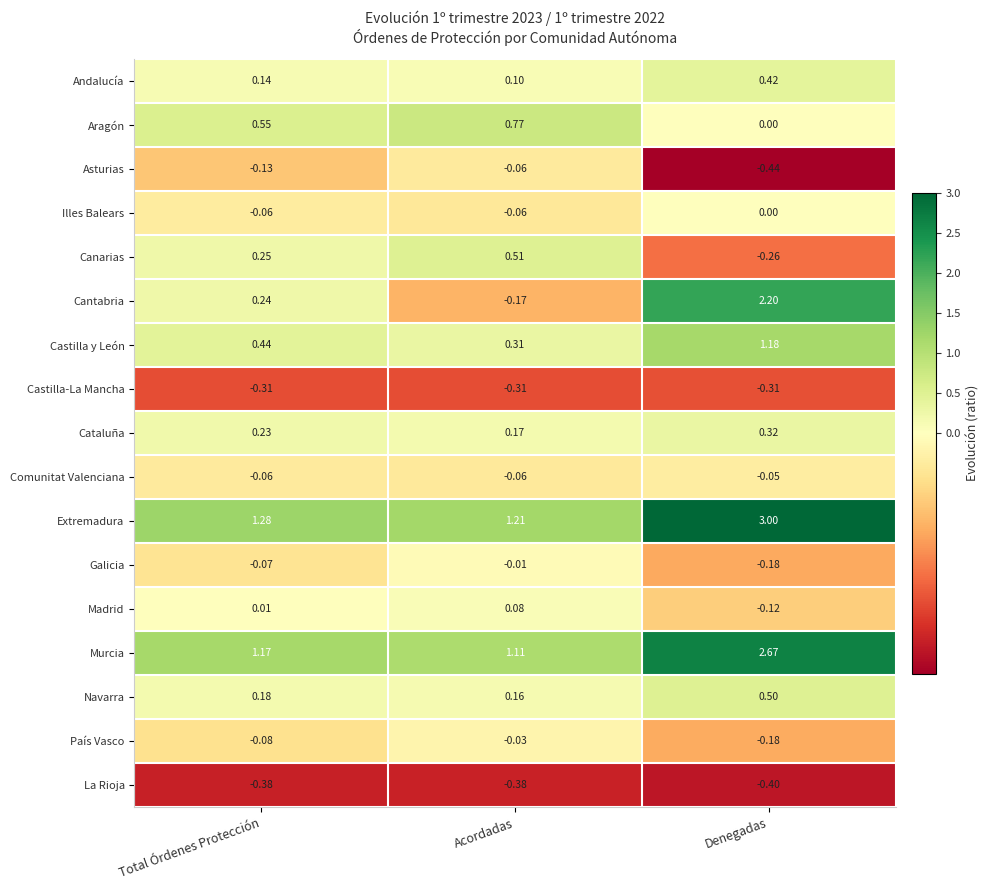

Is the value of Cataluña at Denegadas greater than the value of Illes Balears at Denegadas?

Yes